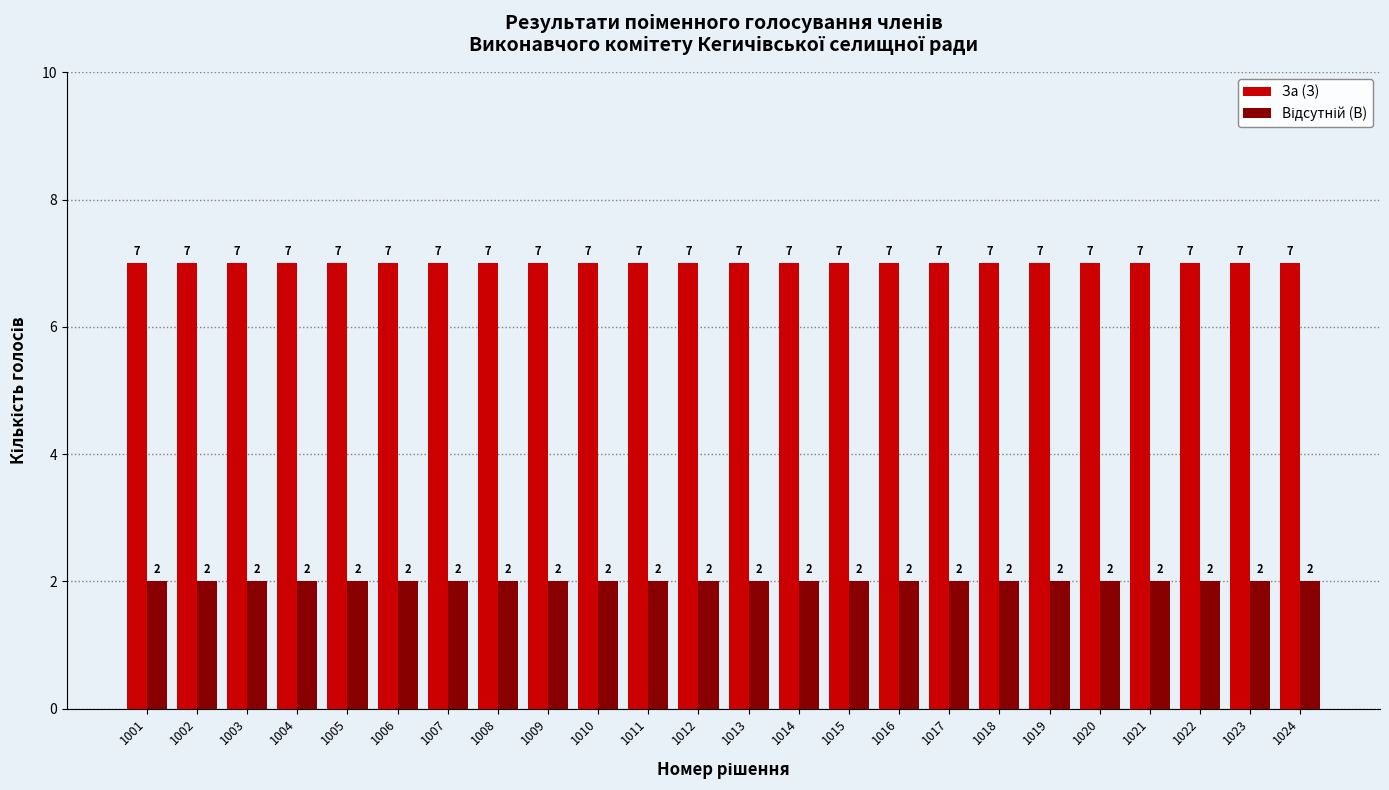

What is the sum of the За (З) values at 1011 and 1013?

14